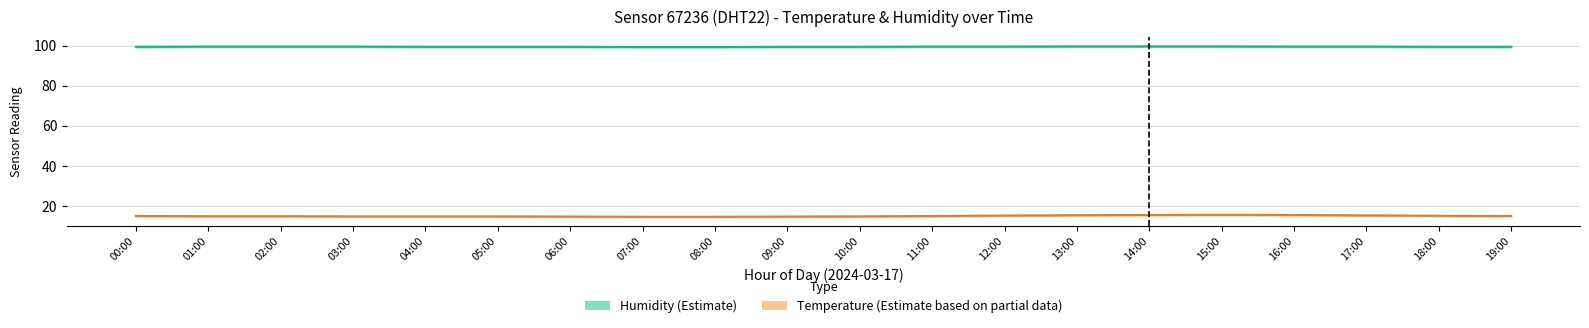

Does the chart have visible grid lines?

Yes